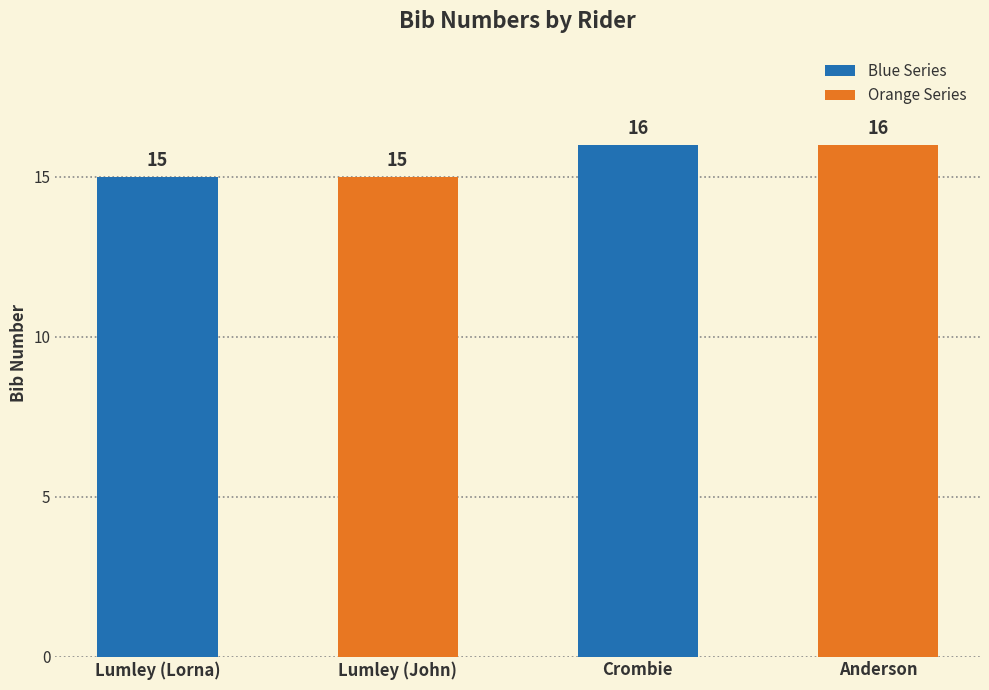

What is the change in value from Lumley to Crombie?

+1